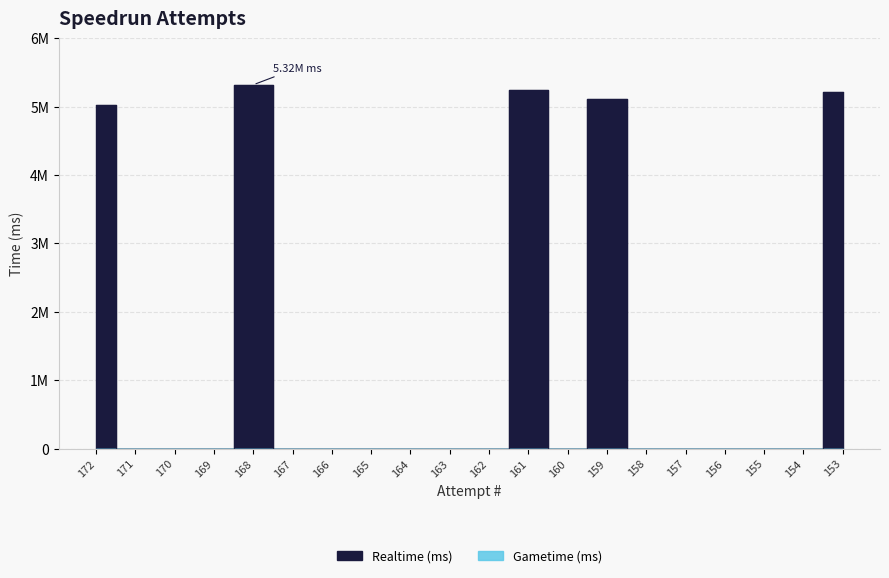

Does the chart have visible grid lines?

Yes